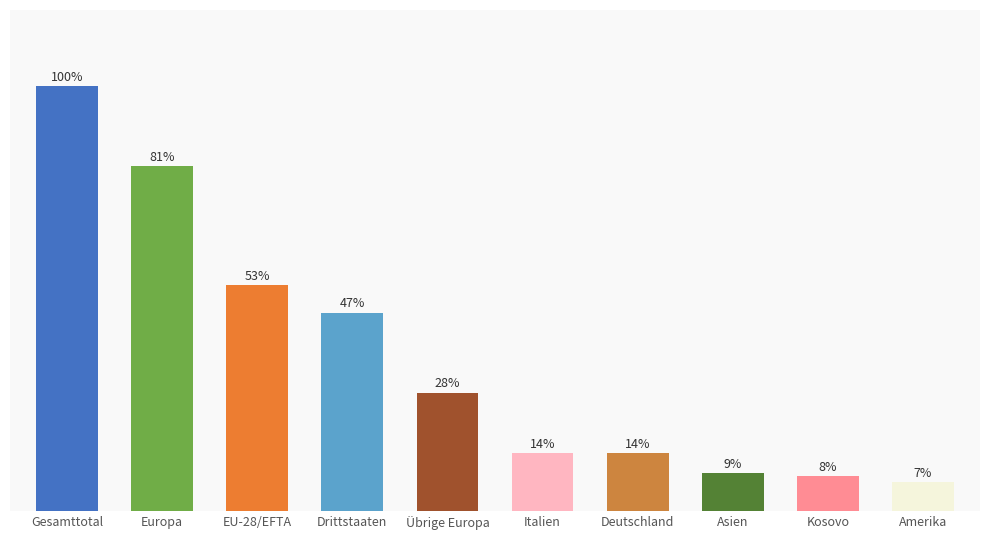

What position from the right is Drittstaaten?

7